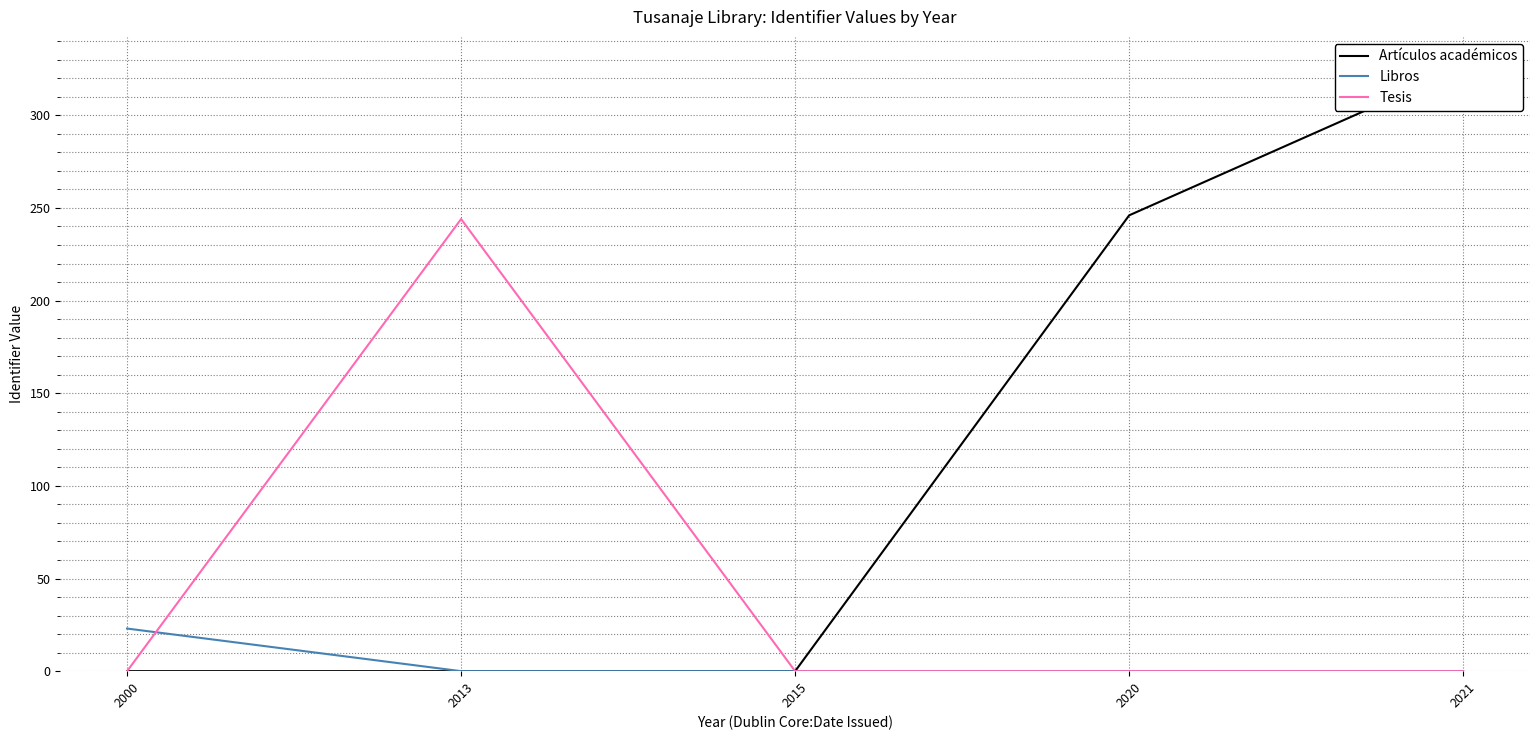

What is the value of the Libros point at the 1st from the left?

23